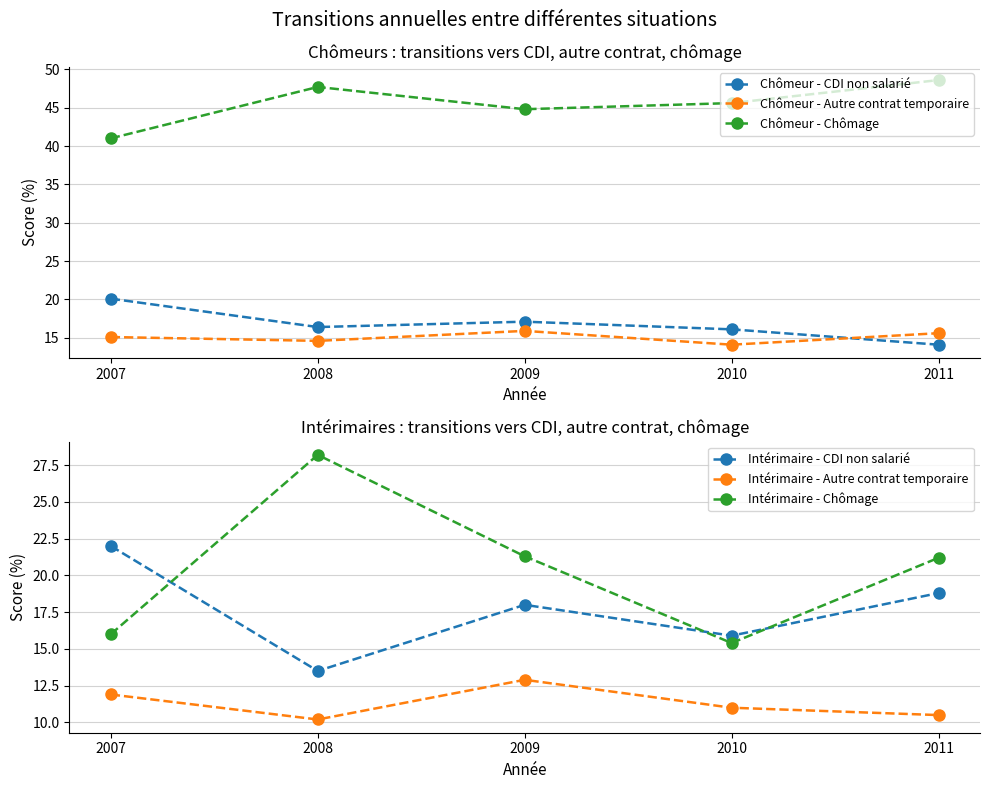

What is the value of the Intérimaire - CDI non salarié point at the 5th from the left?

18.8